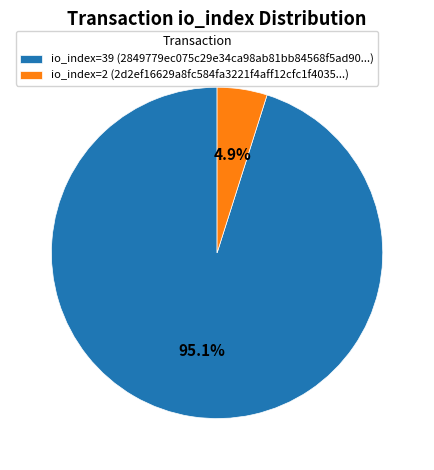

Is there a majority slice in this chart?

Yes